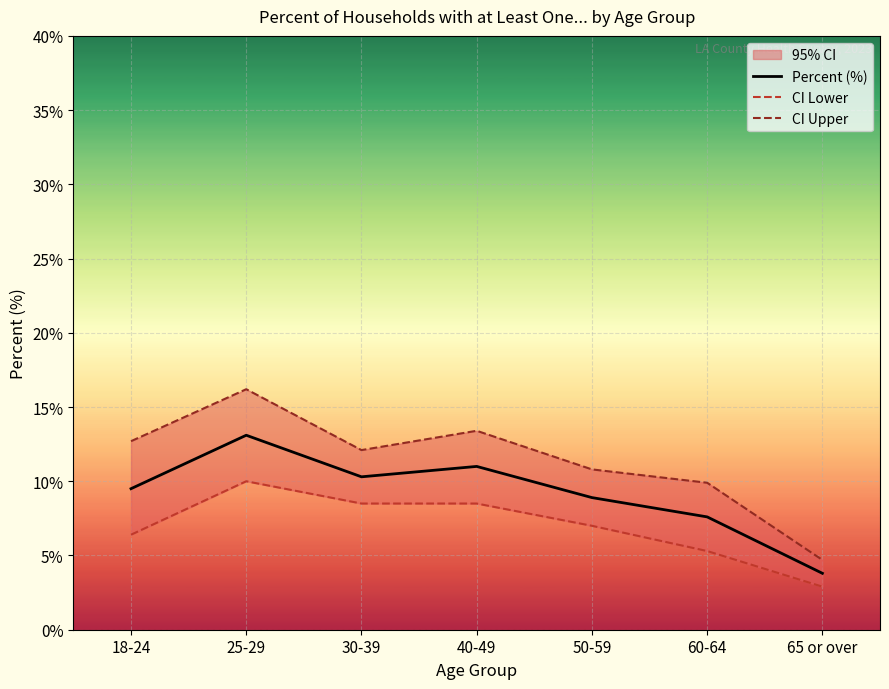

Which series has the largest total across all categories?

CI Upper